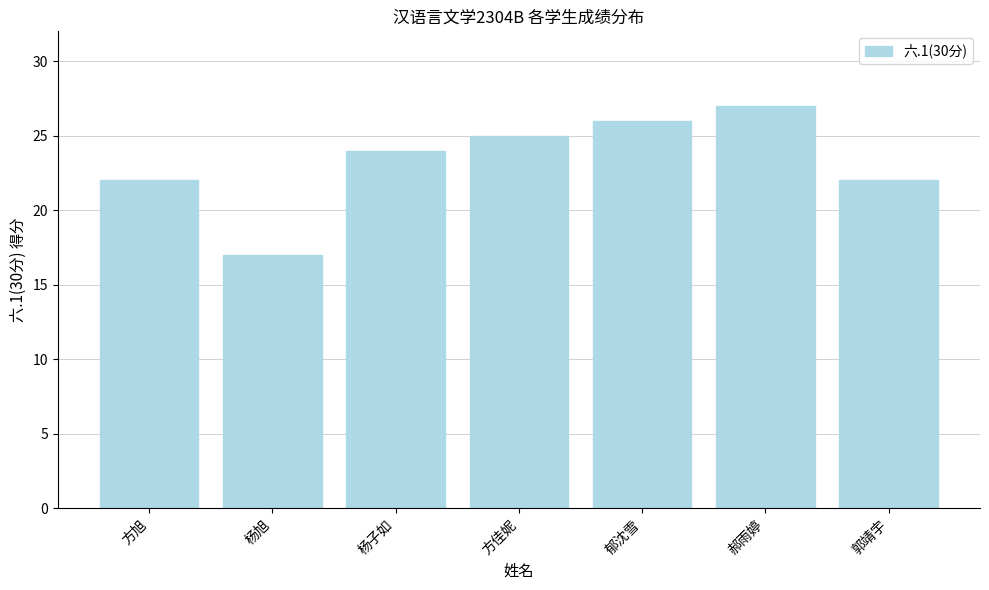

What is the maximum value shown in the chart?

27